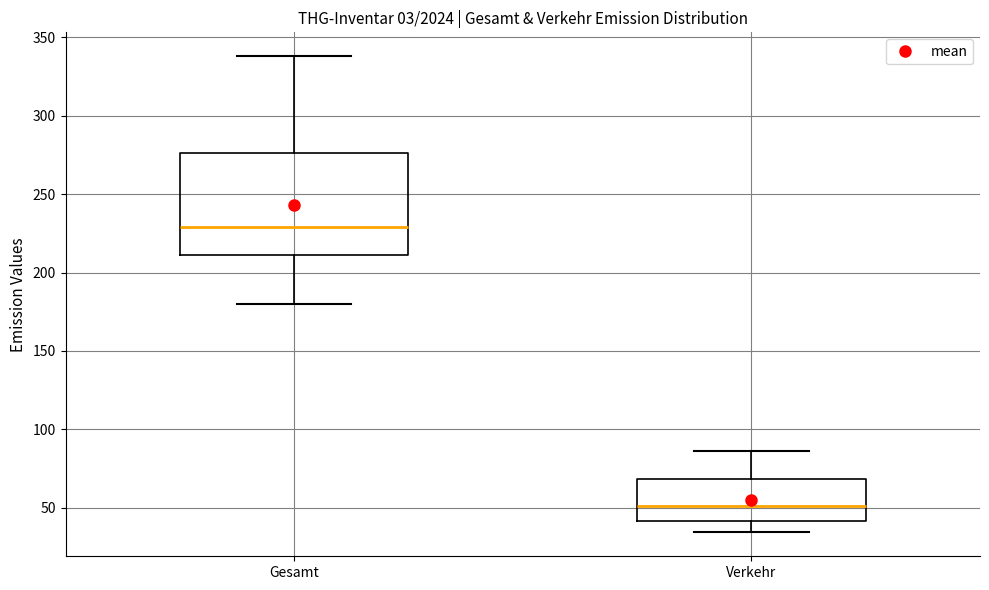

Which box has the lowest median line?

Verkehr